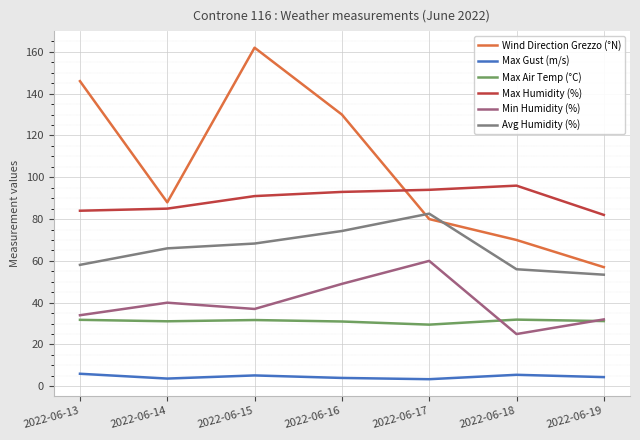

True or false: Max Gust (m/s) and Min Humidity (%) intersect in this chart.

False